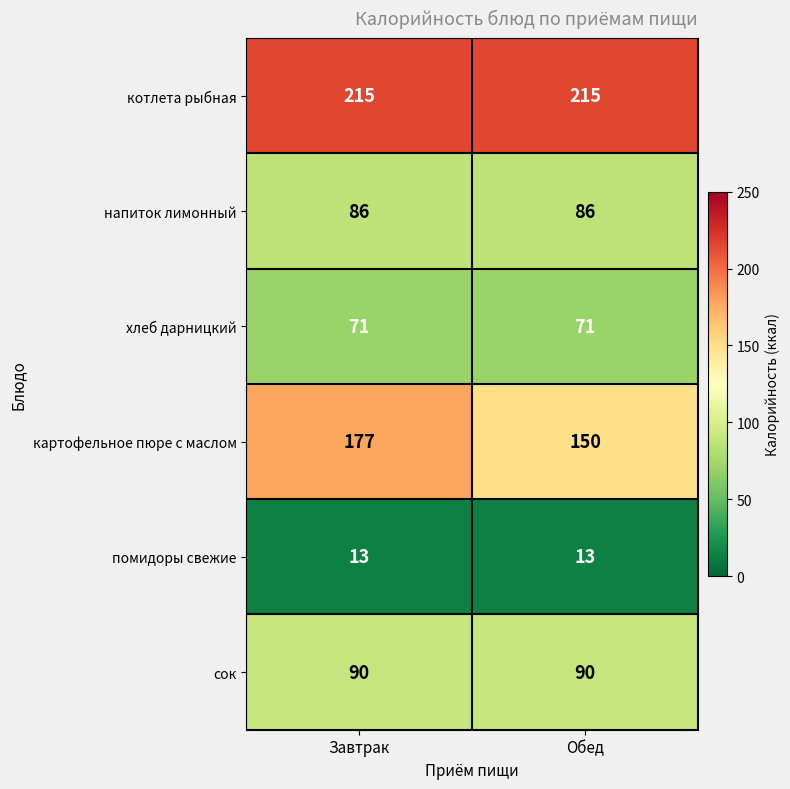

Reading left to right, what are all the values shown in this chart?

котлета рыбная: 215	215
напиток лимонный: 86	86
хлеб дарницкий: 71	71
картофельное пюре с маслом: 177	150
помидоры свежие: 13	13
сок: 90	90